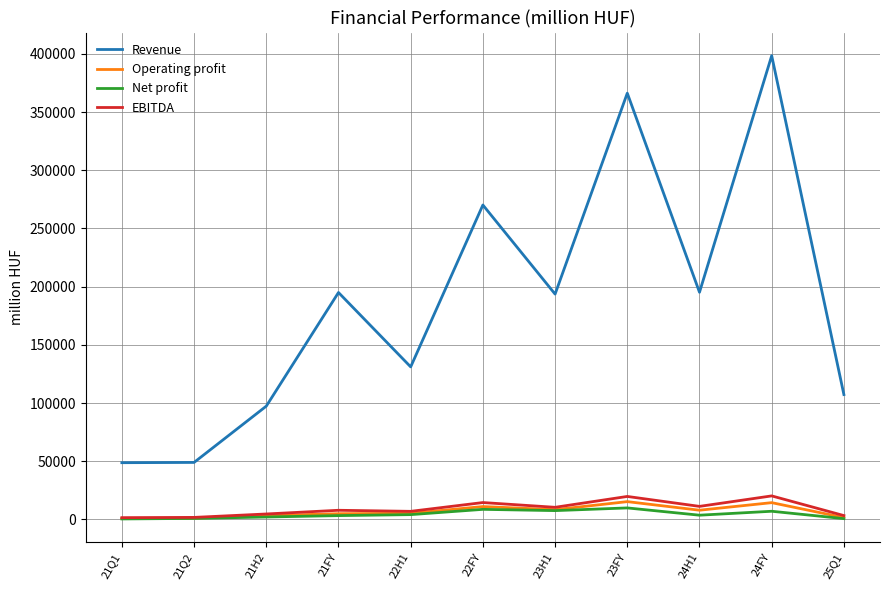

What position from the left is 22H1?

5